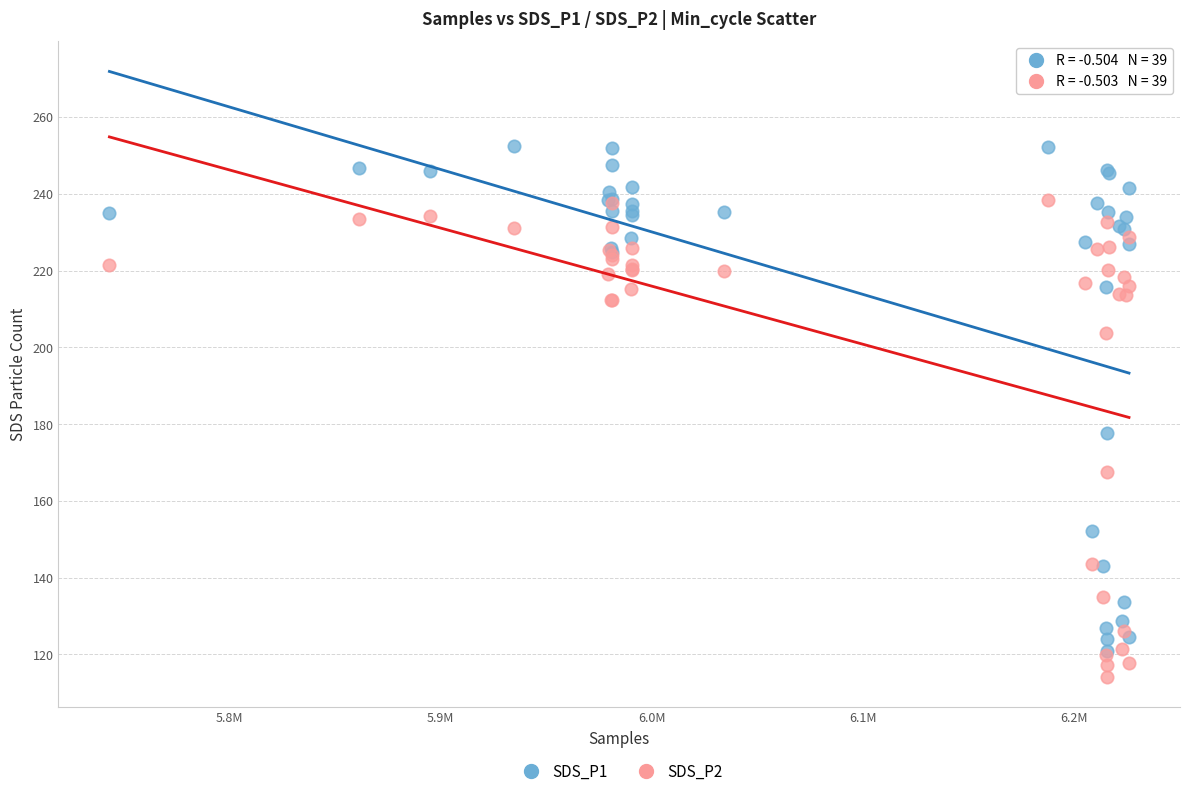

Across all series, what Y value is closest to 183?

177.6